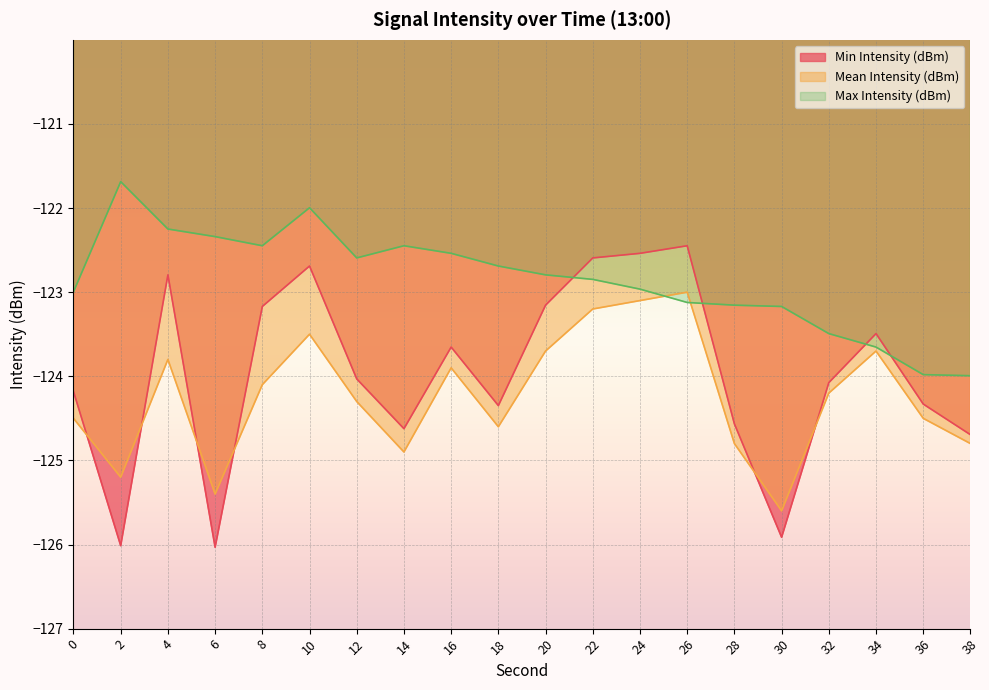

Reading right to left, list all the values displayed in this chart.

Min Intensity (dBm): 38=-124.7	36=-124.3	34=-123.5	32=-124.1	30=-125.9	28=-124.6	26=-122.4	24=-122.5	22=-122.6	20=-123.2	18=-124.3	16=-123.7	14=-124.6	12=-124.0	10=-122.7	8=-123.2	6=-126.0	4=-122.8	2=-126.0	0=-124.2
Mean Intensity (dBm): 38=-124.8	36=-124.5	34=-123.7	32=-124.2	30=-125.6	28=-124.8	26=-123.0	24=-123.1	22=-123.2	20=-123.7	18=-124.6	16=-123.9	14=-124.9	12=-124.3	10=-123.5	8=-124.1	6=-125.4	4=-123.8	2=-125.2	0=-124.5
Max Intensity (dBm): 38=-124.0	36=-124.0	34=-123.7	32=-123.5	30=-123.2	28=-123.2	26=-123.1	24=-123.0	22=-122.8	20=-122.8	18=-122.7	16=-122.5	14=-122.4	12=-122.6	10=-122.0	8=-122.4	6=-122.3	4=-122.2	2=-121.7	0=-123.0